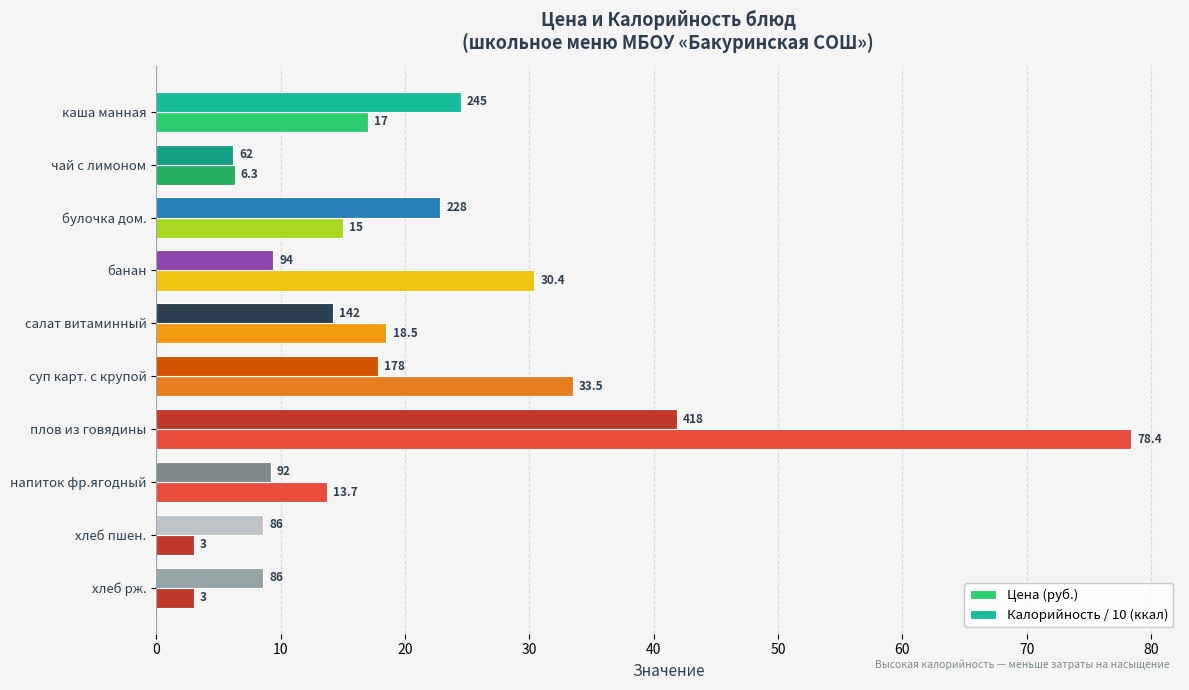

Count the number of data series in this chart.

2